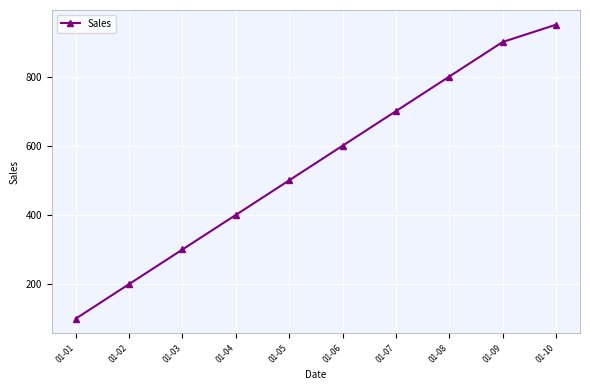

Which category has the lowest value across all series?

01-01